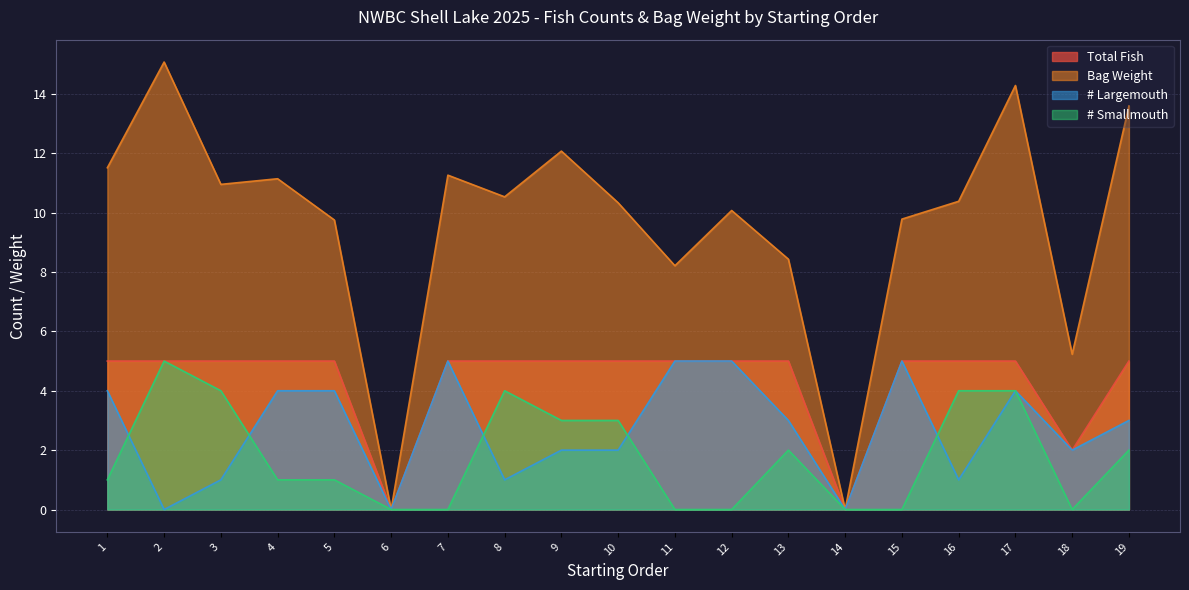

In # Largemouth, how many points are higher than both neighbors (excluding endpoints)?

3